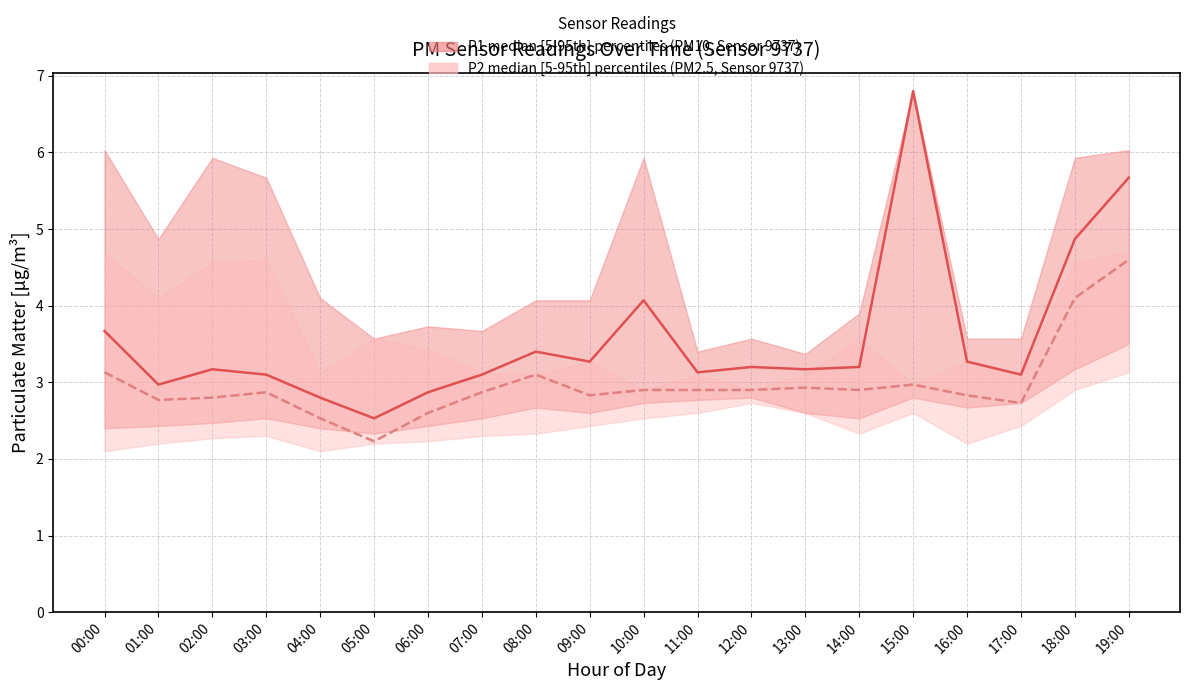

True or false: P2 median has a value of 1.8 at 17:00.

False